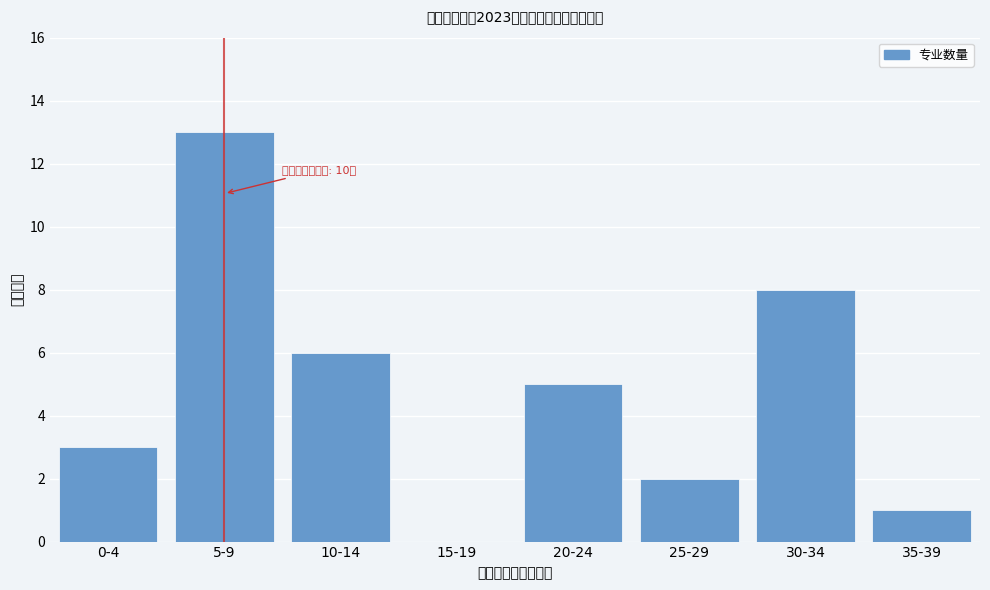

Reading right to left, extract all data points from this chart.

35-39=1	30-34=8	25-29=2	20-24=5	15-19=0	10-14=6	5-9=13	0-4=3